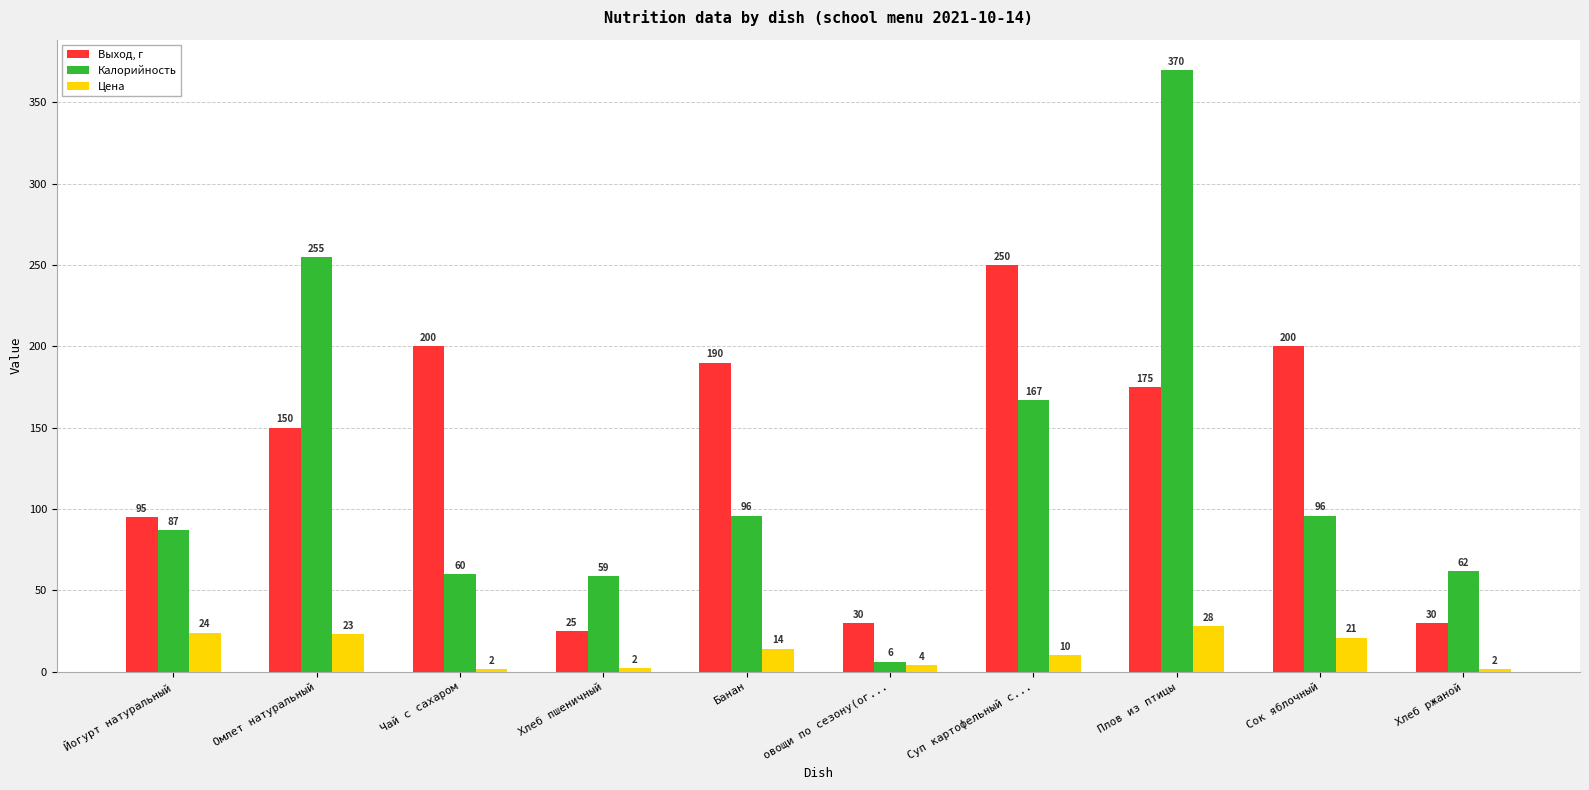

What position from the right is Хлеб ржаной?

1